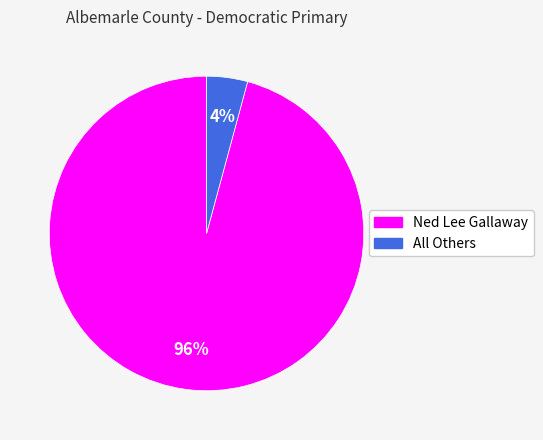

Does Ned Lee Gallaway represent more than half of the total?

Yes